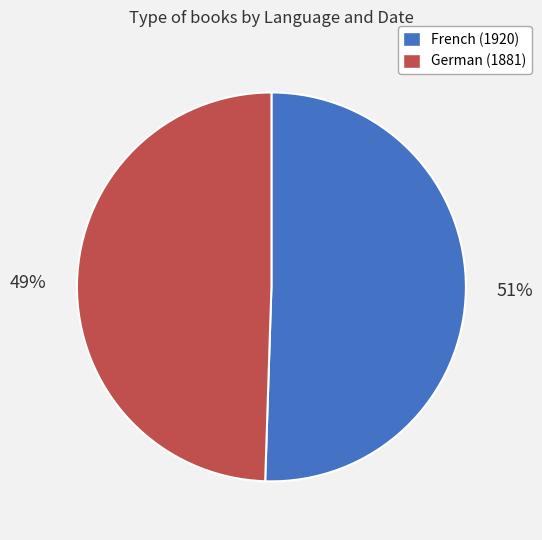

The German (1881) slice represents 44% of the pie. True or false?

False